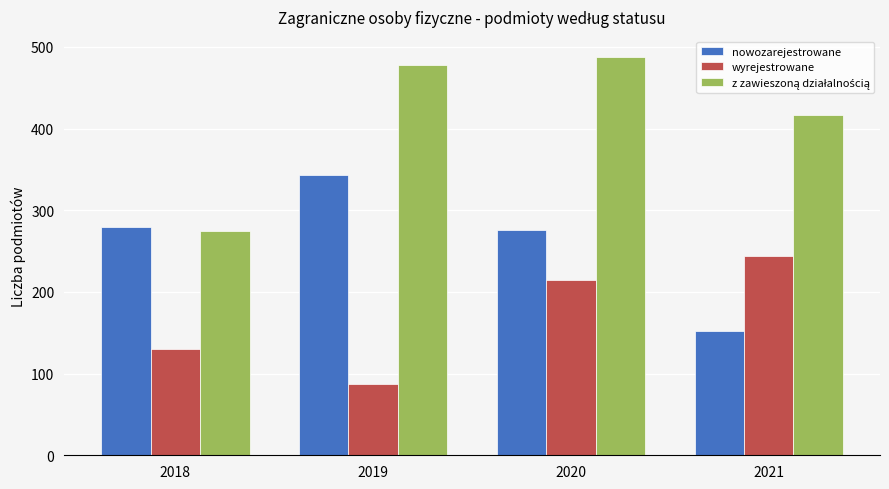

What value does the wyrejestrowane series have at 2020?

215